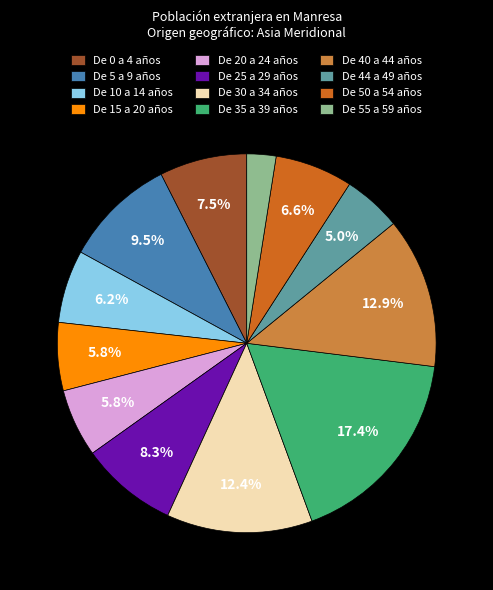

How many slices are in this pie chart?

12